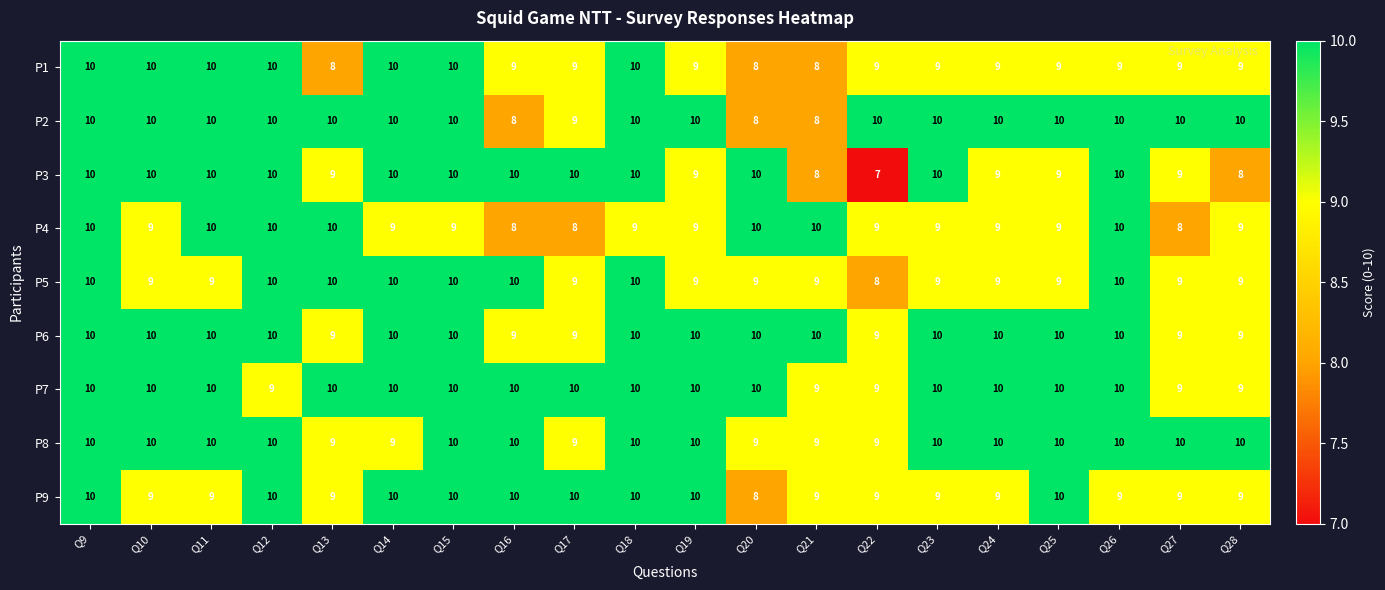

What is the sum of all P7 values?

195